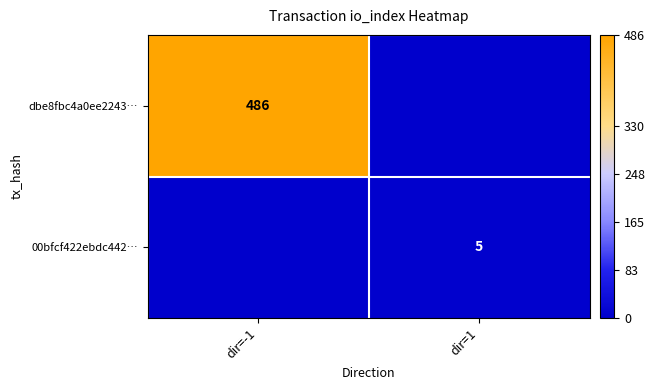

True or false: dbe8fbc4a0ee2243… has a value of 687 at dir=-1.

False